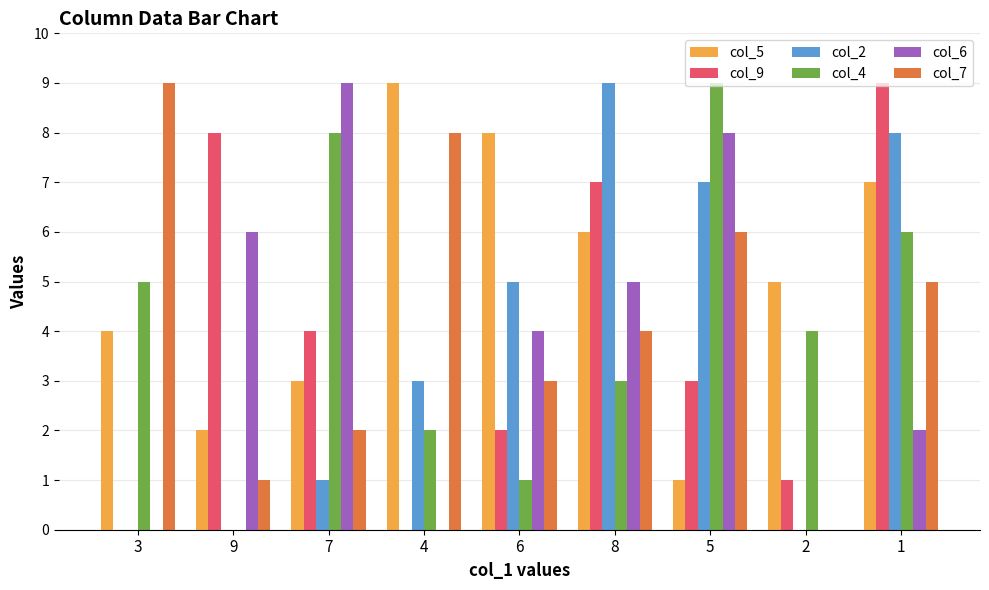

Between 3 and 7, which series saw the biggest shift?

col_6